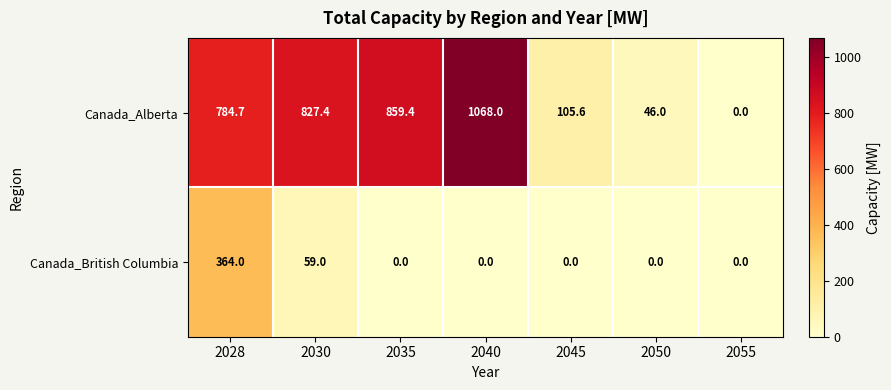

Rank the series by their maximum value, from highest to lowest.

Canada_Alberta, Canada_British Columbia